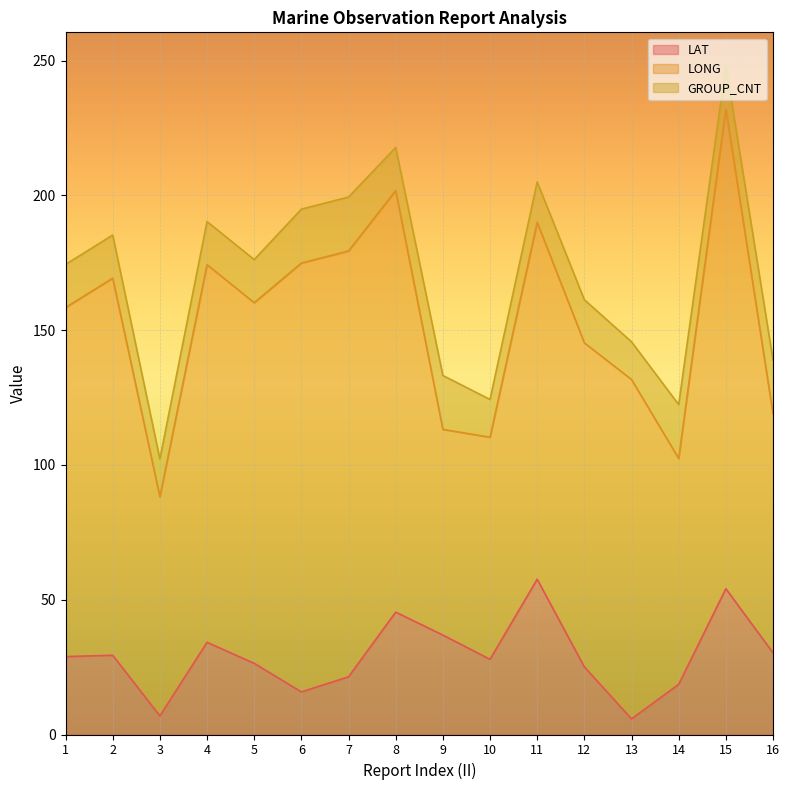

What is the average value of the GROUP_CNT series?

16.8